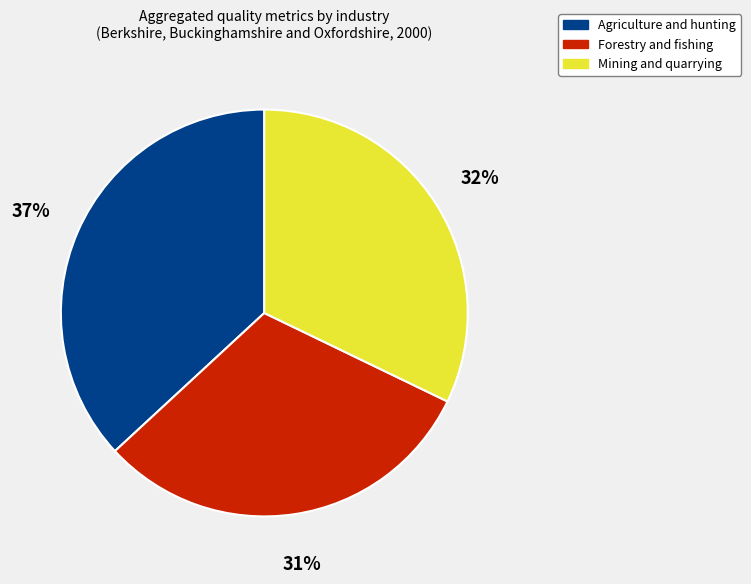

Is Forestry and fishing the majority of the pie?

No